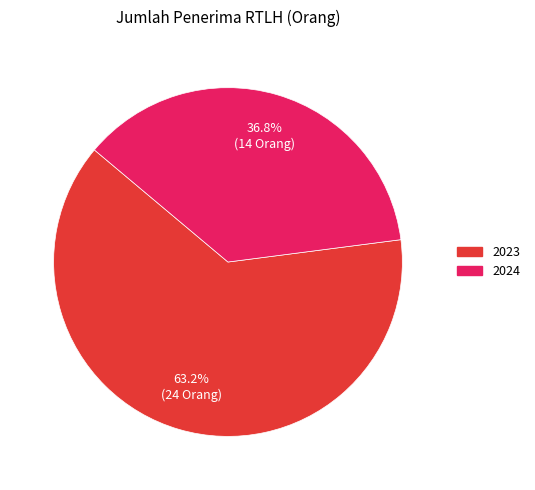

Does any single category account for the majority?

Yes